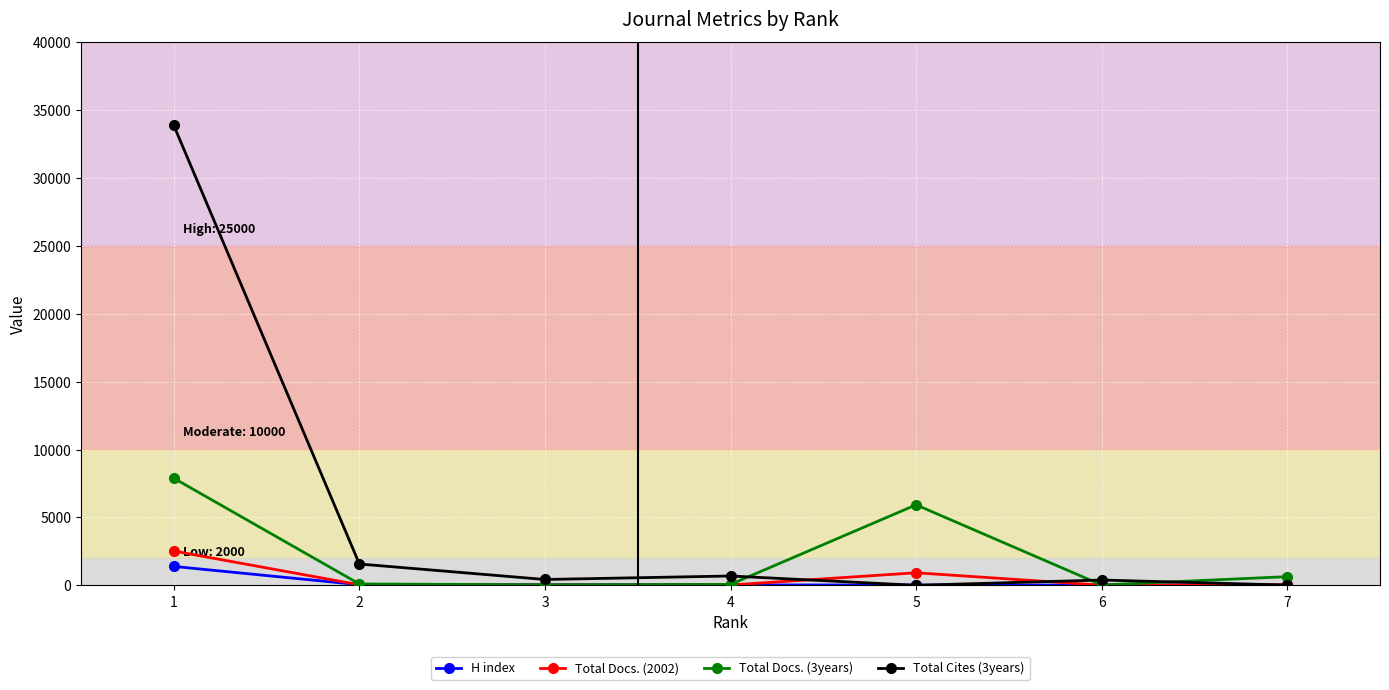

True or false: Total Cites (3years) has more than 0 points higher than both neighbors.

True